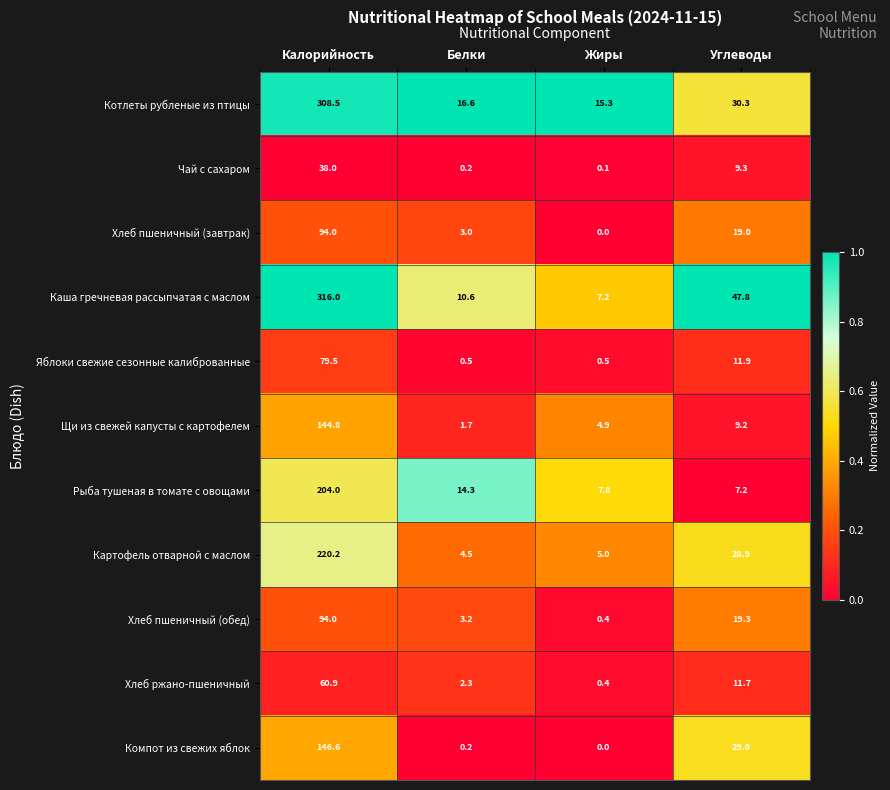

Between Белки and Жиры, which series saw the biggest shift?

Рыба тушеная в томате с овощами